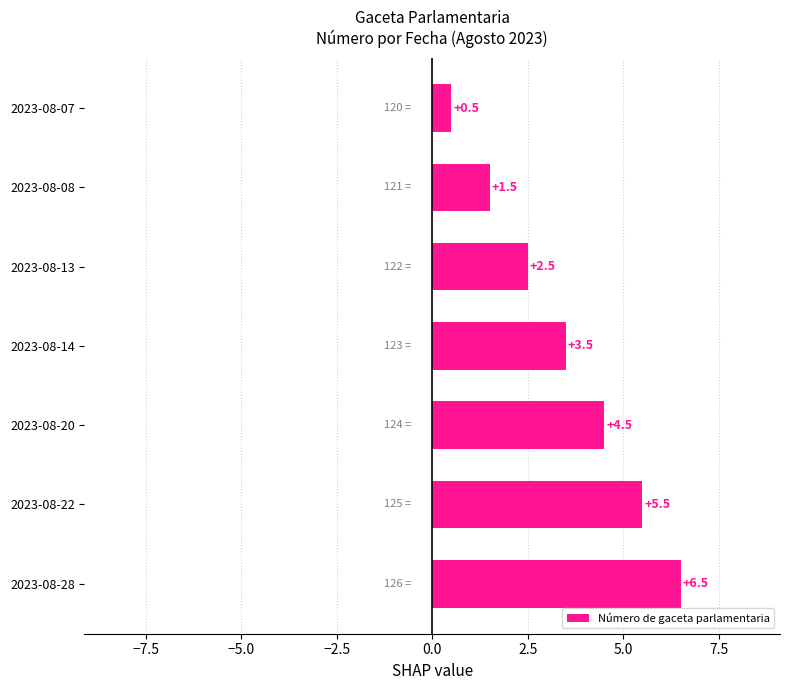

What is the change in value from 2023-08-14 to 2023-08-20?

+1.0